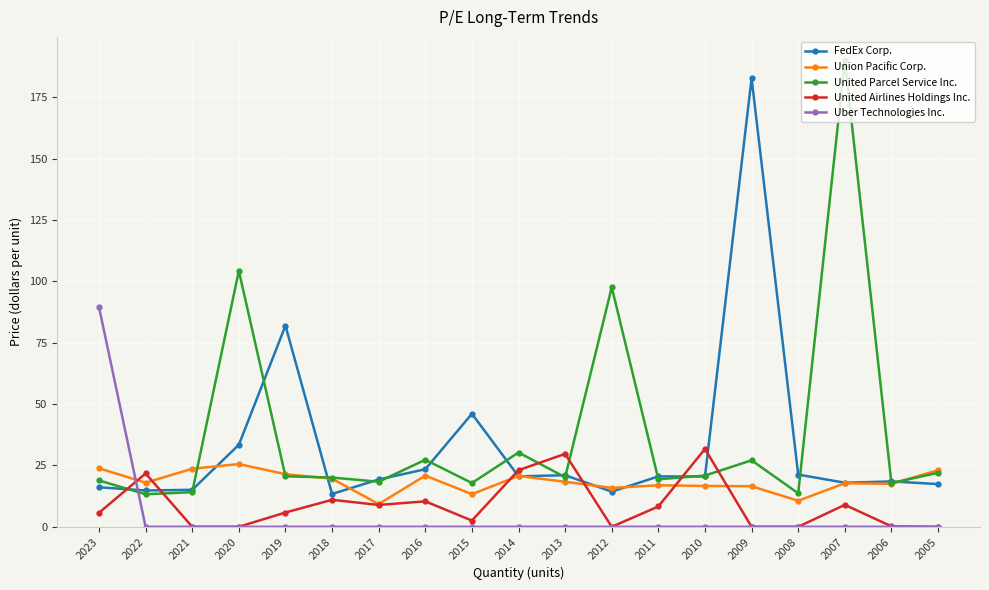

Is it true that United Parcel Service Inc. equals 33.9 at 2005?

False